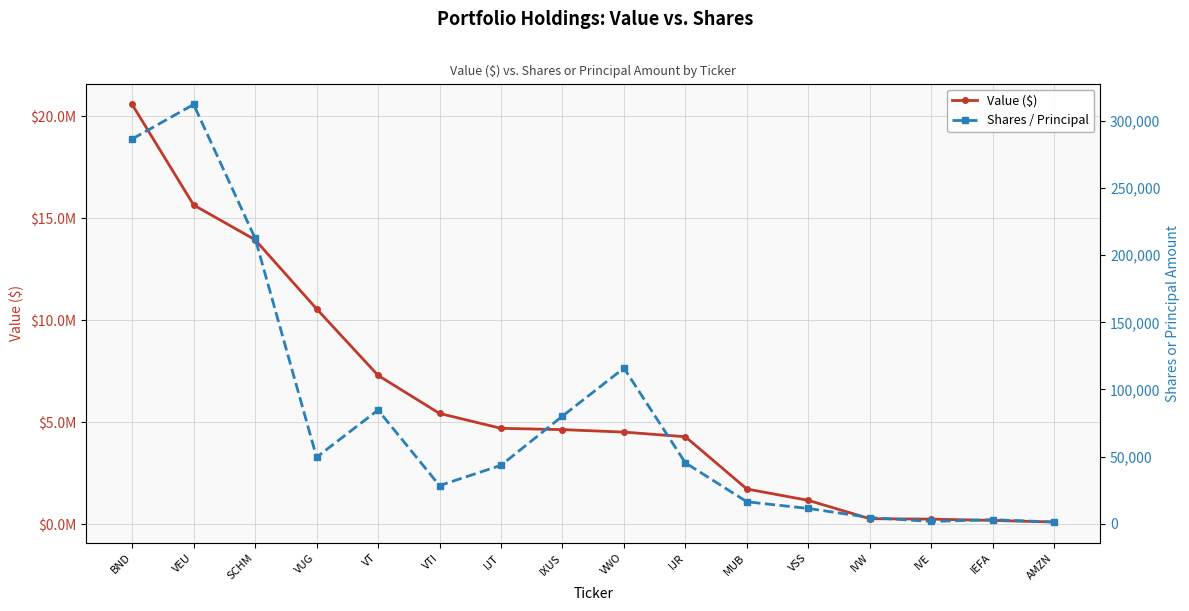

True or false: Value ($) and Shares / Principal intersect in this chart.

False